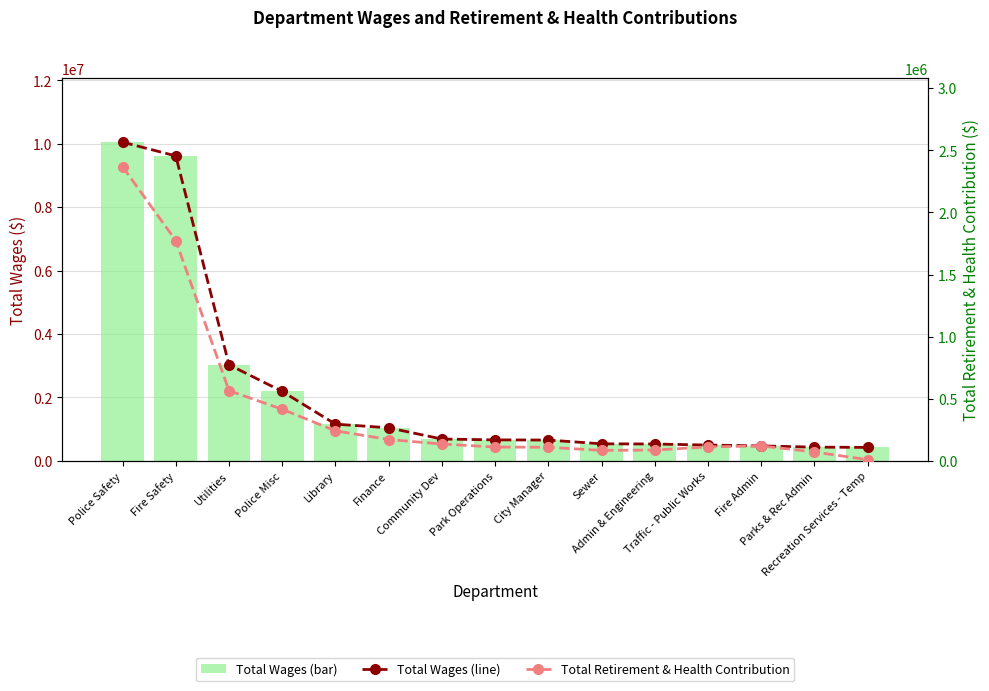

Reading left to right, extract all data points from this chart.

Total Wages ($): Police Safety=10049190	Fire Safety=9616599	Utilities=3031216	Police Misc=2191707	Library=1159847	Finance=1044515	Community Dev=690695	Park Operations=663748	City Manager=658121	Sewer=539887	Admin & Engineering=533536	Traffic - Public Works=500715	Fire Admin=473814	Parks & Rec Admin=434810	Recreation Services - Temp=427065
Total Retirement & Health Contribution ($): Police Safety=2368362	Fire Safety=1773730	Utilities=565788	Police Misc=415878	Library=242268	Finance=172413	Community Dev=136149	Park Operations=112012	City Manager=109931	Sewer=85014	Admin & Engineering=87681	Traffic - Public Works=112903	Fire Admin=120729	Parks & Rec Admin=71878	Recreation Services - Temp=9893